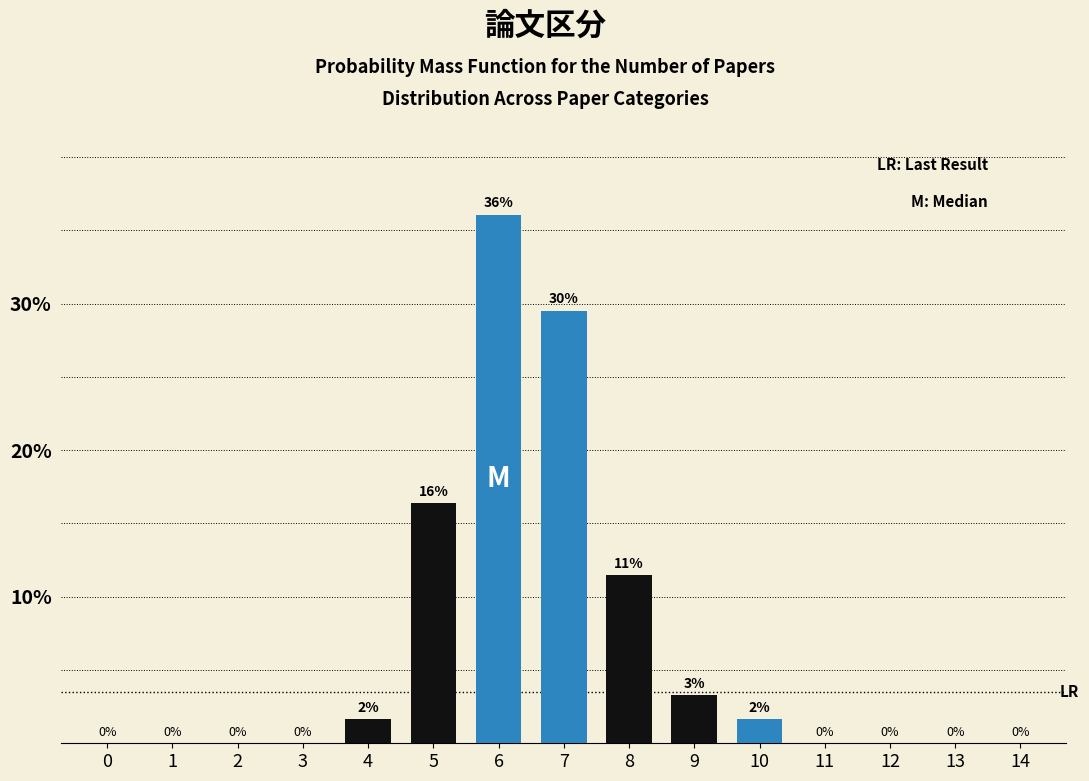

The chart shows a value of 20.9 at 1. True or false?

False